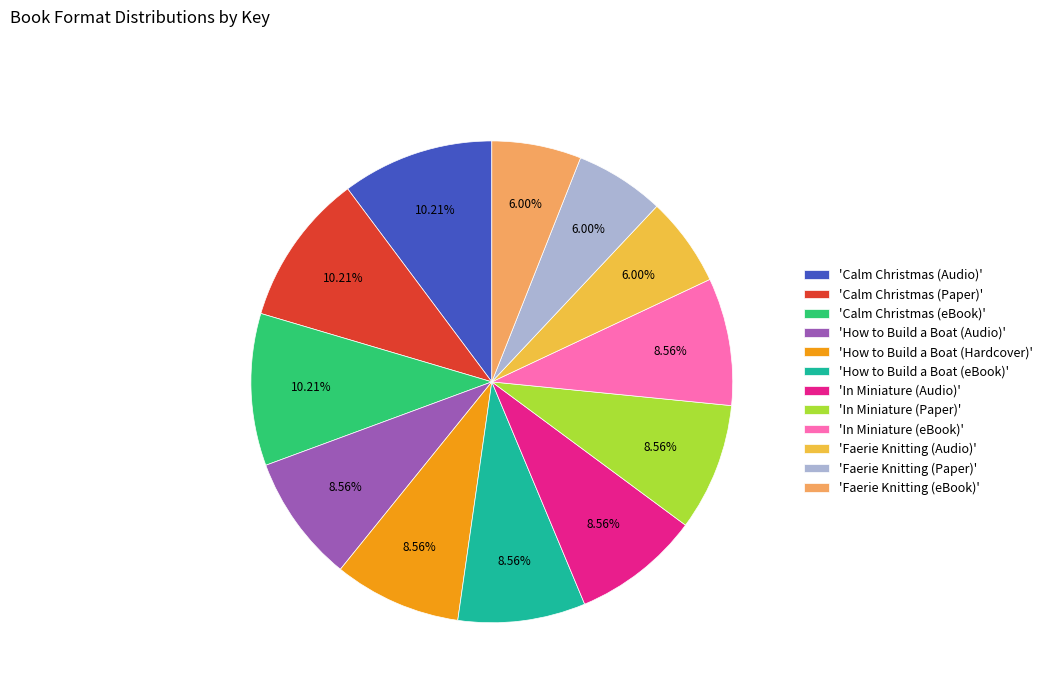

Count the number of slices in the pie.

12